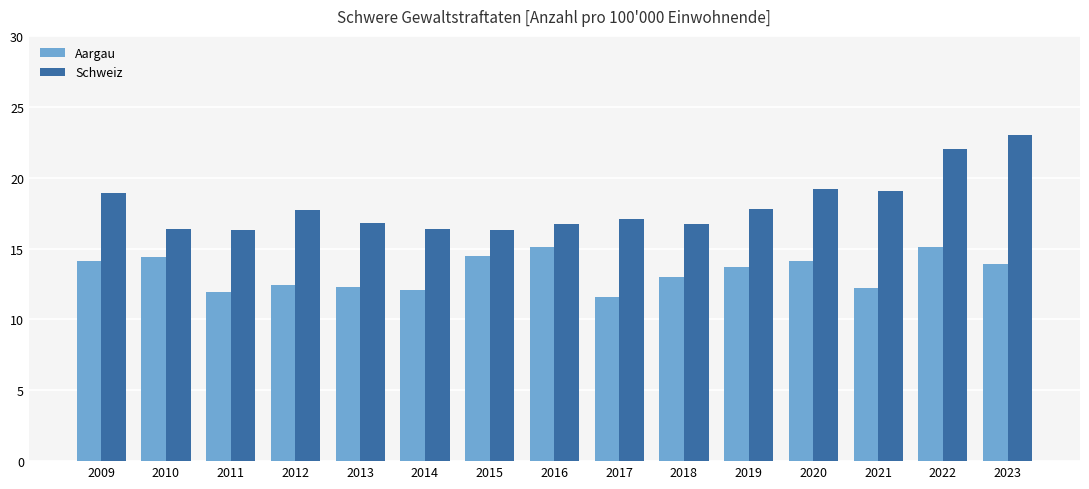

Which series has the largest total across all categories?

Schweiz